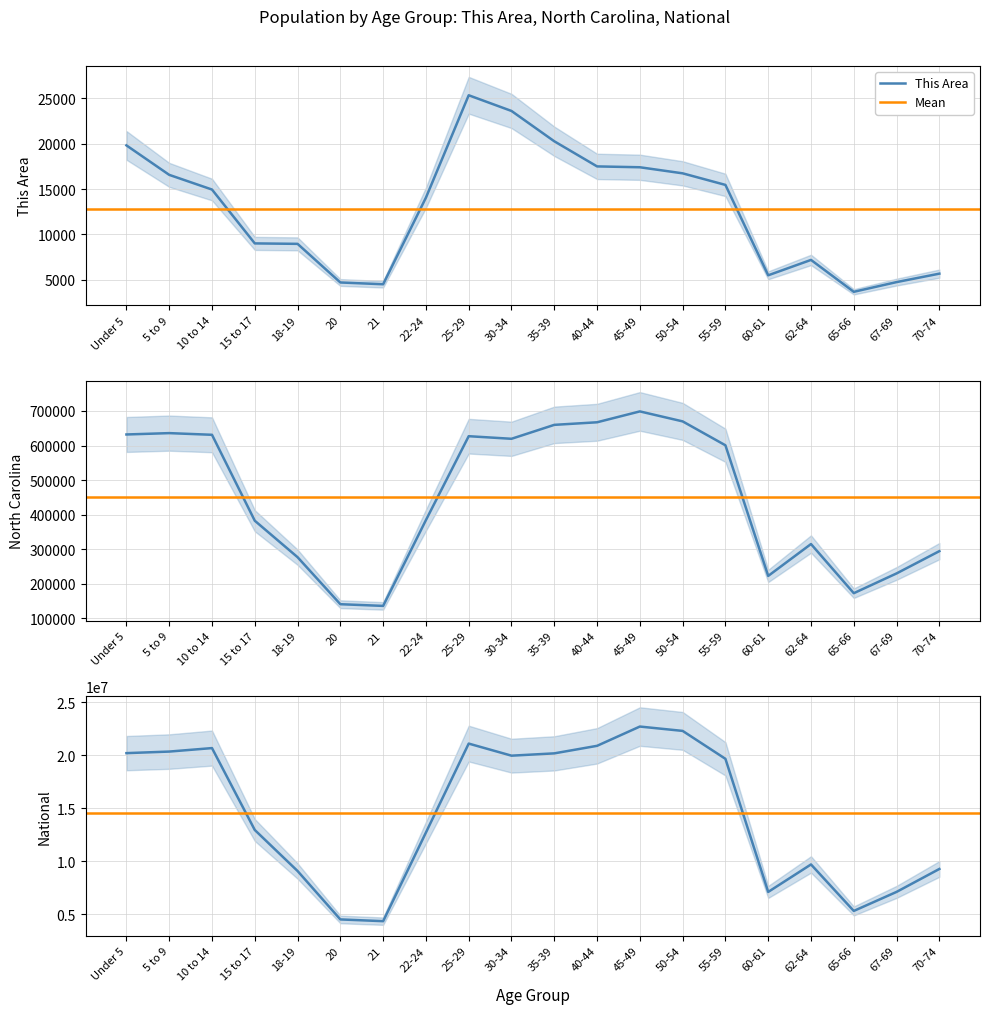

Reading left to right, what are all the values shown in this chart?

This Area: Under 5=19815	5 to 9=16563	10 to 14=14942	15 to 17=9001	18-19=8951	20=4691	21=4494	22-24=14047	25-29=25344	30-34=23612	35-39=20267	40-44=17495	45-49=17401	50-54=16731	55-59=15454	60-61=5483	62-64=7179	65-66=3661	67-69=4732	70-74=5664
North Carolina: Under 5=632040	5 to 9=635945	10 to 14=631104	15 to 17=382546	18-19=277045	20=141076	21=136169	22-24=384328	25-29=627036	30-34=619557	35-39=659843	40-44=667308	45-49=698753	50-54=669893	55-59=600722	60-61=222924	62-64=315115	65-66=172919	67-69=230105	70-74=294543
National: Under 5=20201362	5 to 9=20348657	10 to 14=20677194	15 to 17=12954254	18-19=9086089	20=4519129	21=4354294	22-24=12712576	25-29=21101849	30-34=19962099	35-39=20179642	40-44=20890964	45-49=22708591	50-54=22298125	55-59=19664805	60-61=7113727	62-64=9704197	65-66=5319902	67-69=7115361	70-74=9278166